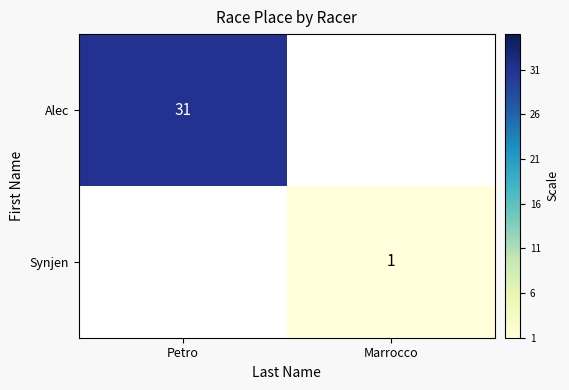

The value of Alec at Petro is 31. True or false?

True